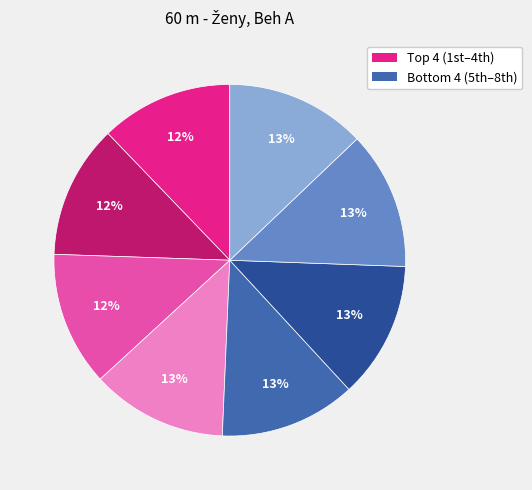

To the nearest percent, what is the average slice percentage?

12%